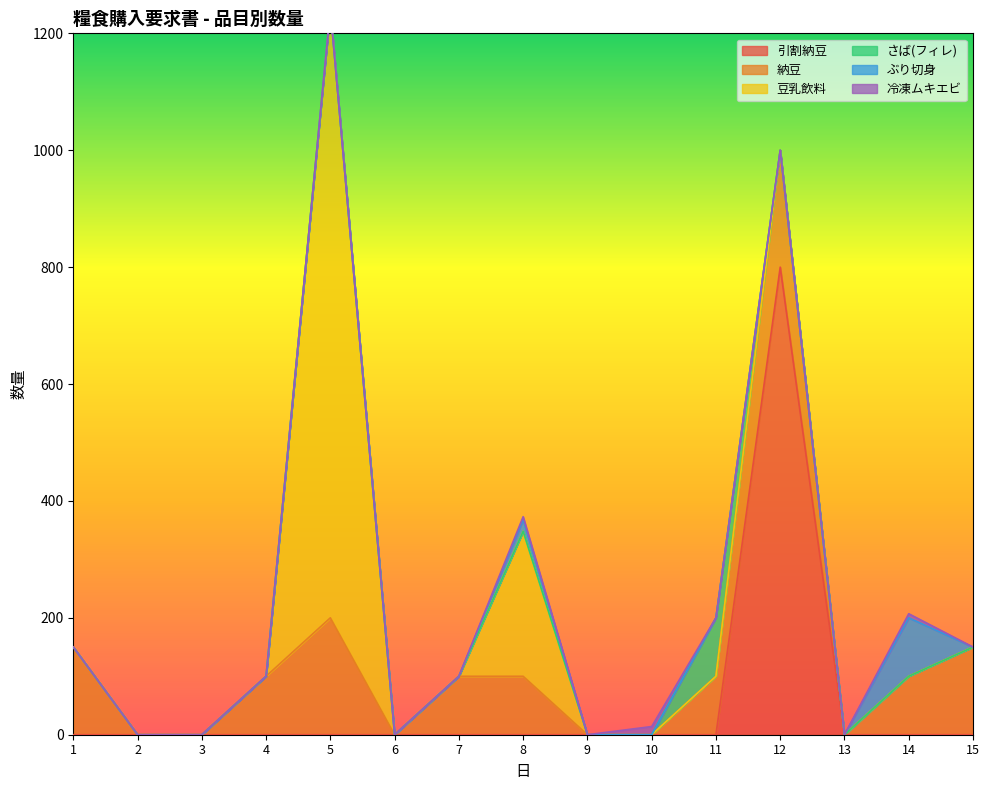

Rank the categories by 冷凍ムキエビ value from lowest to highest.

1, 2, 3, 4, 5, 6, 7, 9, 11, 12, 13, 15, 8, 14, 10